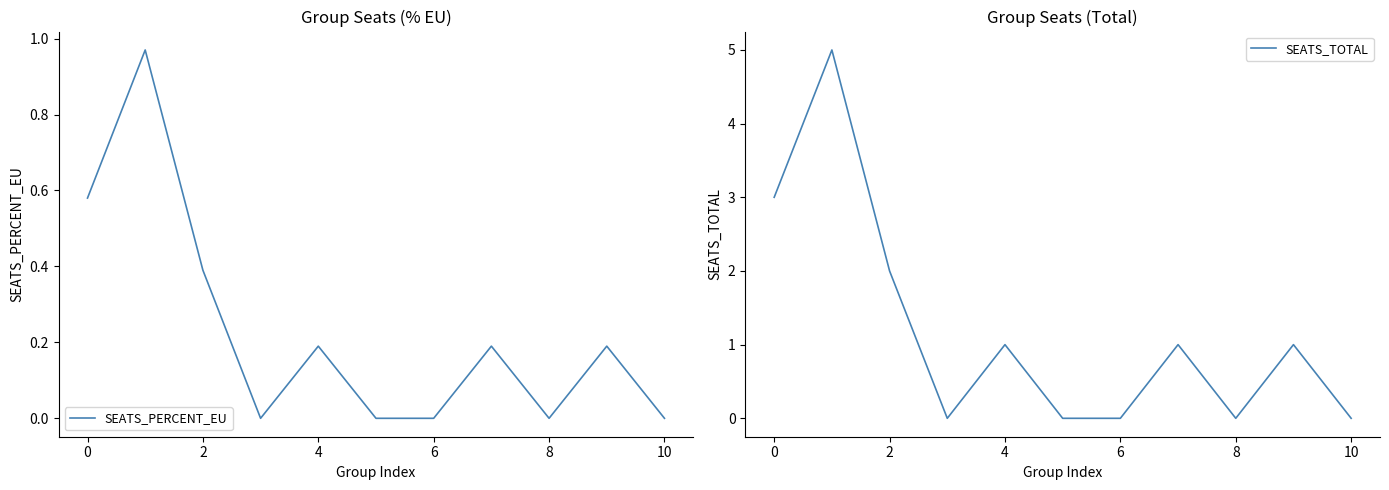

Is this an area chart (filled region under the line)?

No